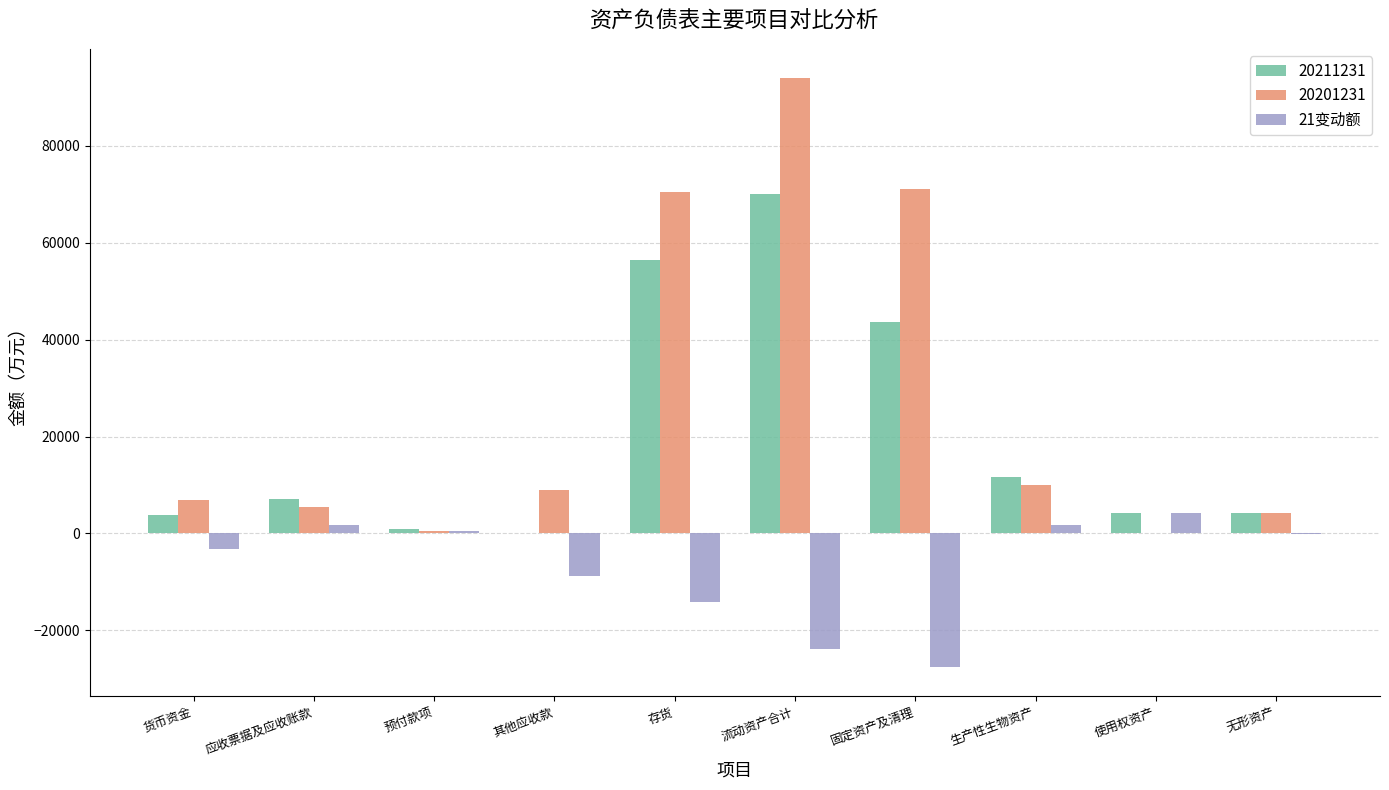

Is the value of 21变动额 at 存货 greater than the value of 20201231 at 无形资产?

No